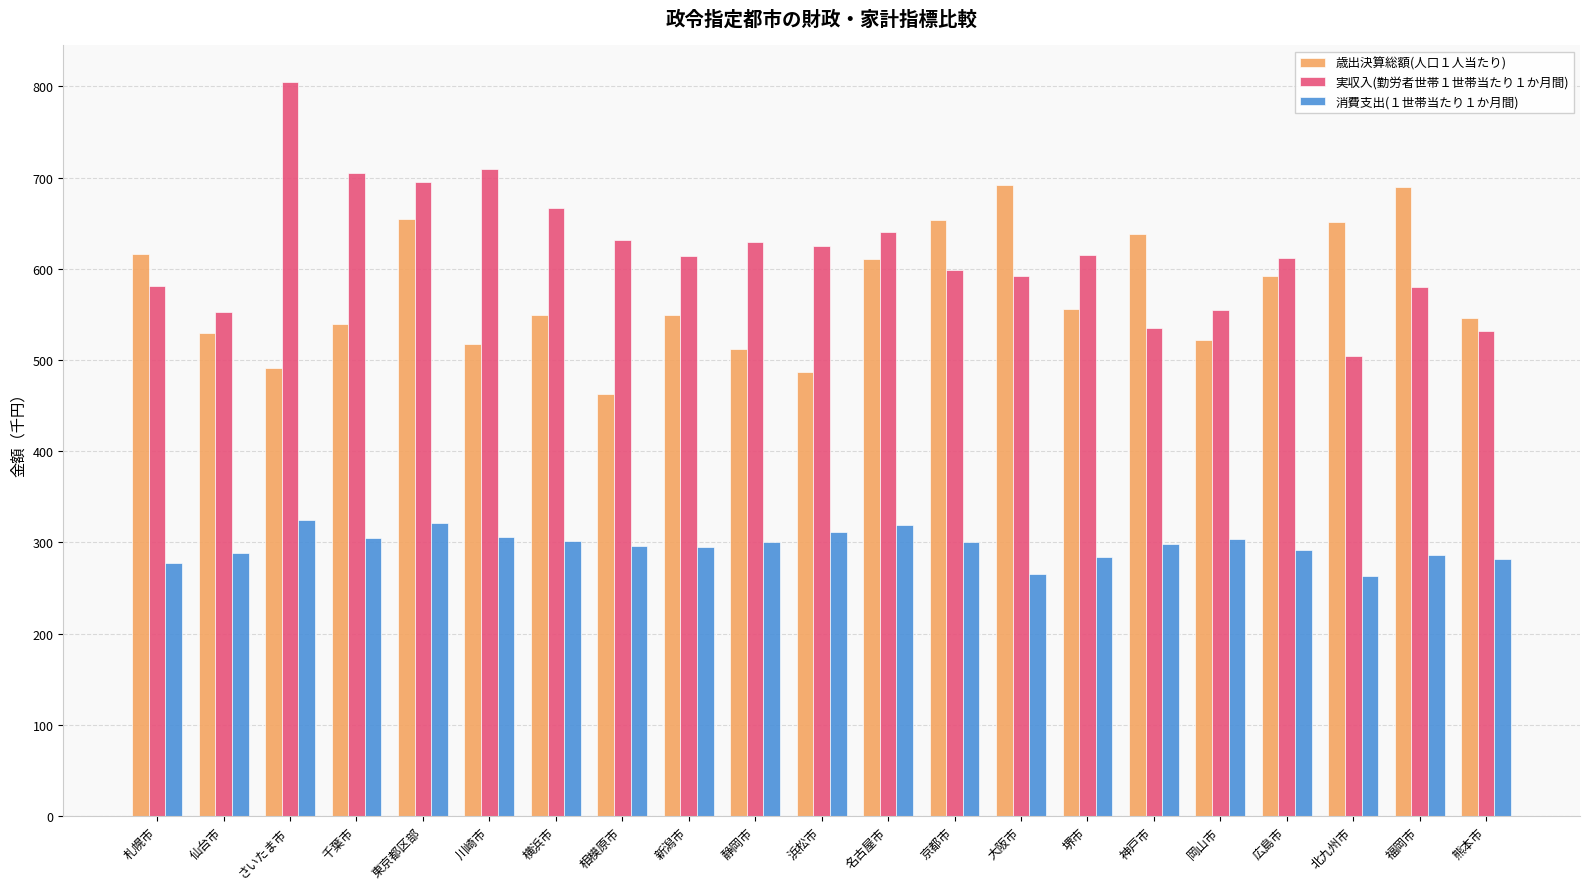

How many bars are there in total?

63